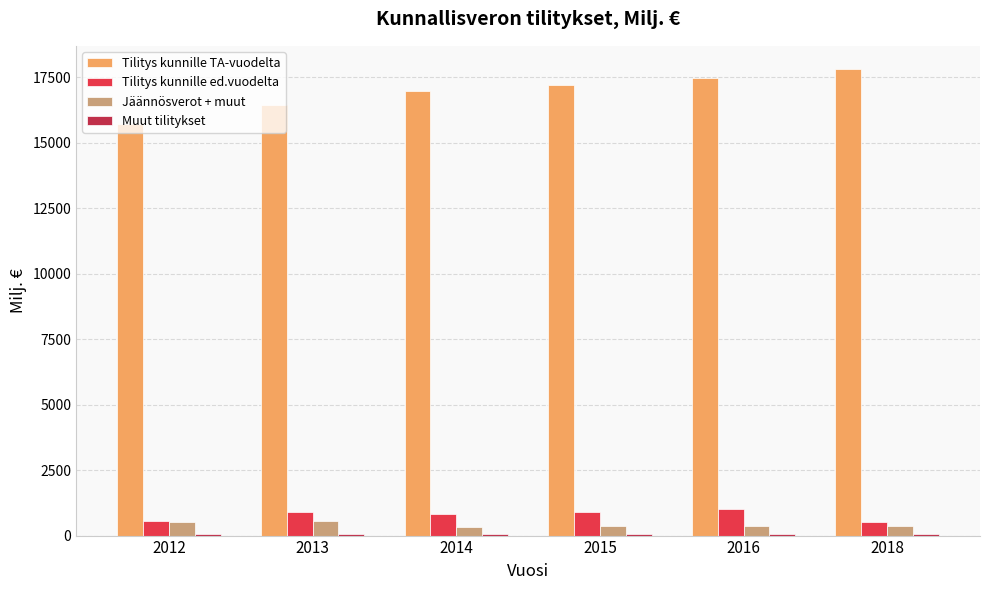

At how many categories does at least one series exceed 3141?

6